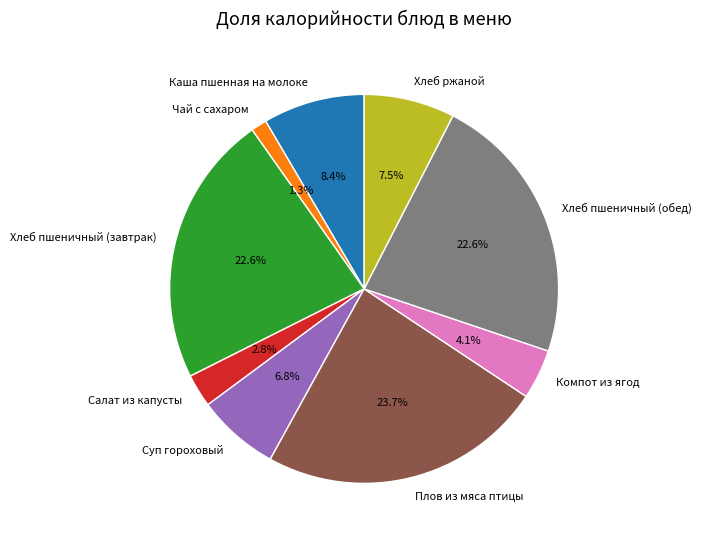

To the nearest percent, what percentage of the pie is Салат из капусты?

3%